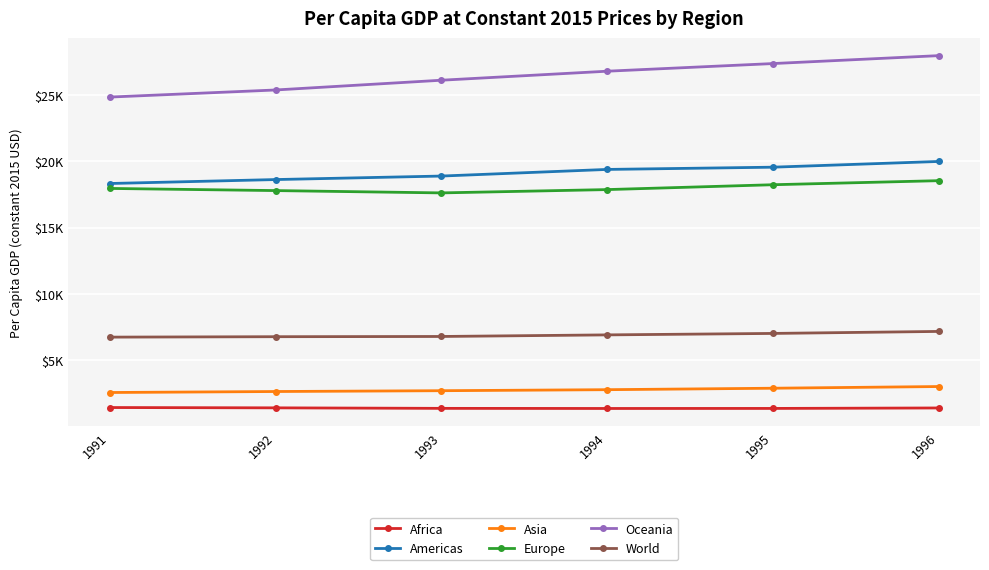

Which series has the largest total across all categories?

Oceania